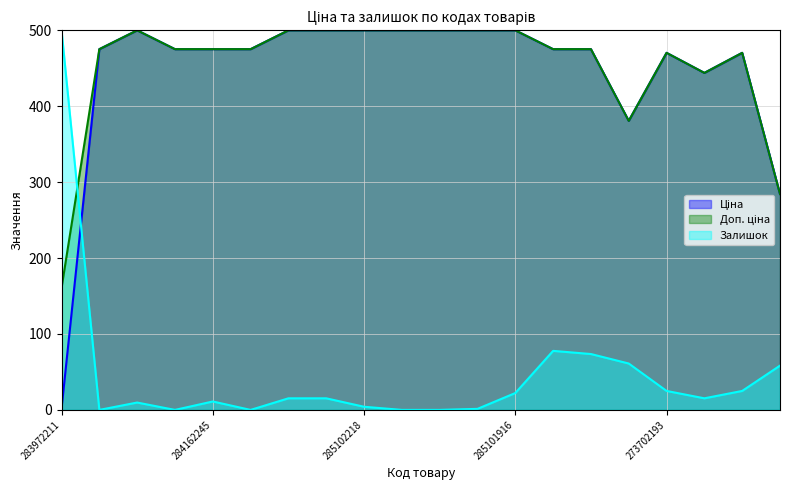

Is it true that Залишок equals 15.3 at 248922198?

True